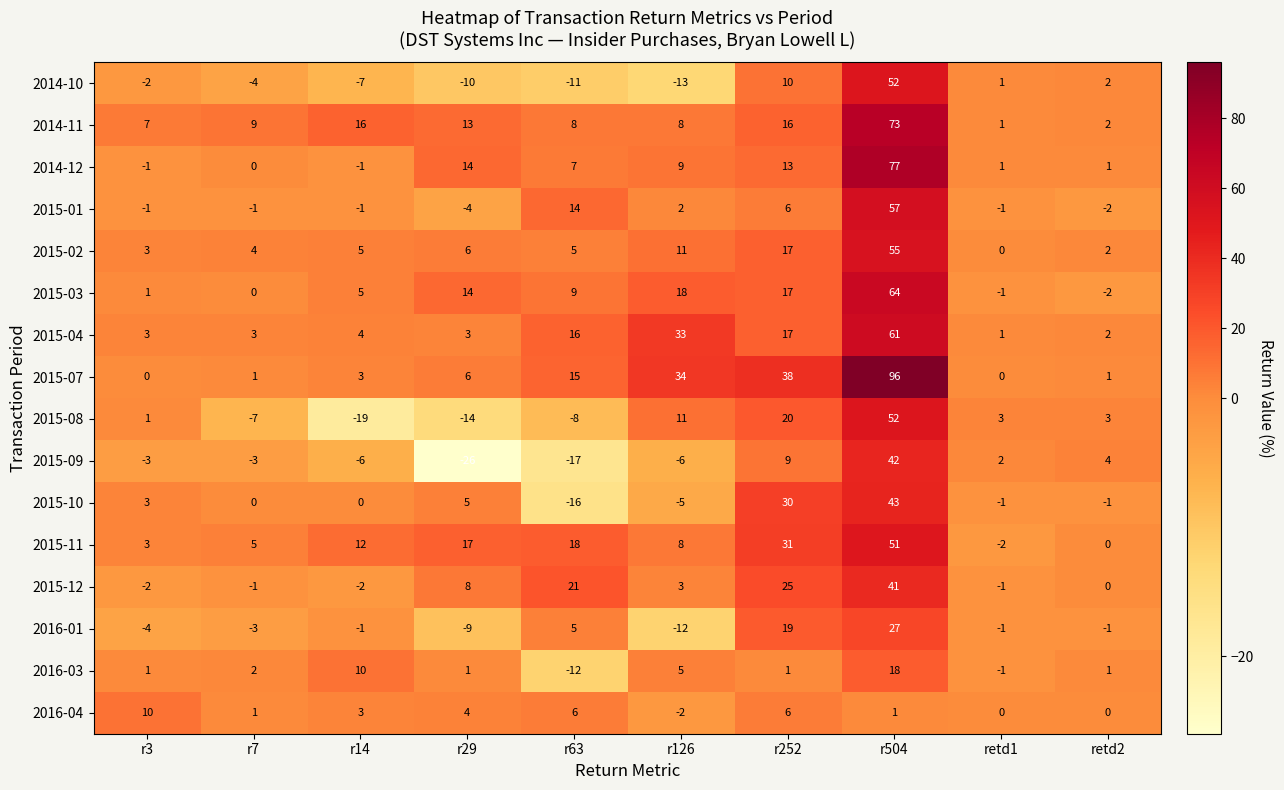

What is the minimum value shown in the chart?

-26